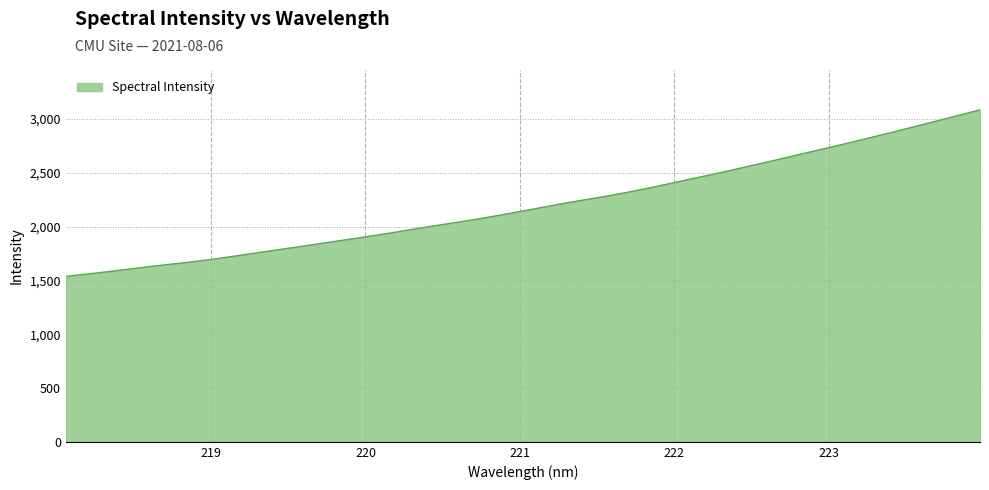

What is the difference between the maximum and minimum values?

1548.0